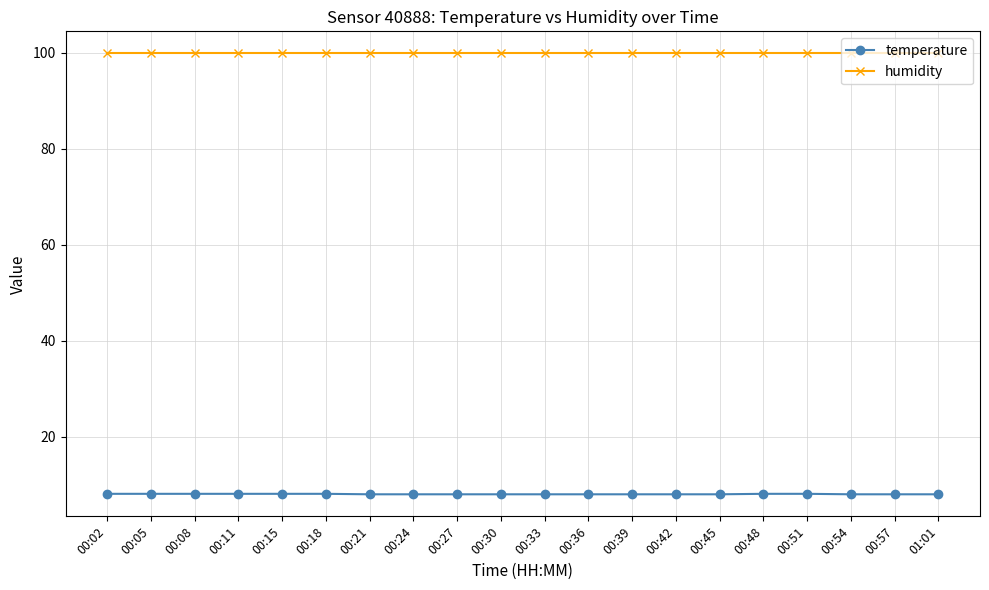

At 00:51, list the series in order from largest to smallest.

humidity, temperature